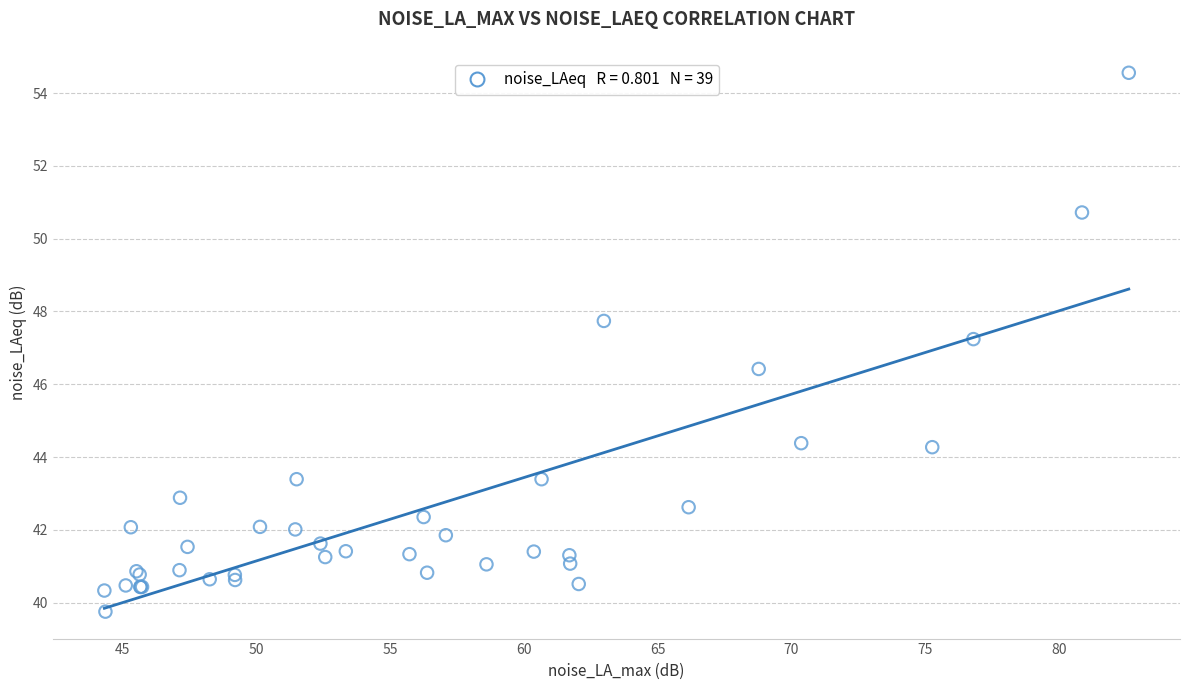

What Y value in the scatter plot is closest to 47?

47.2